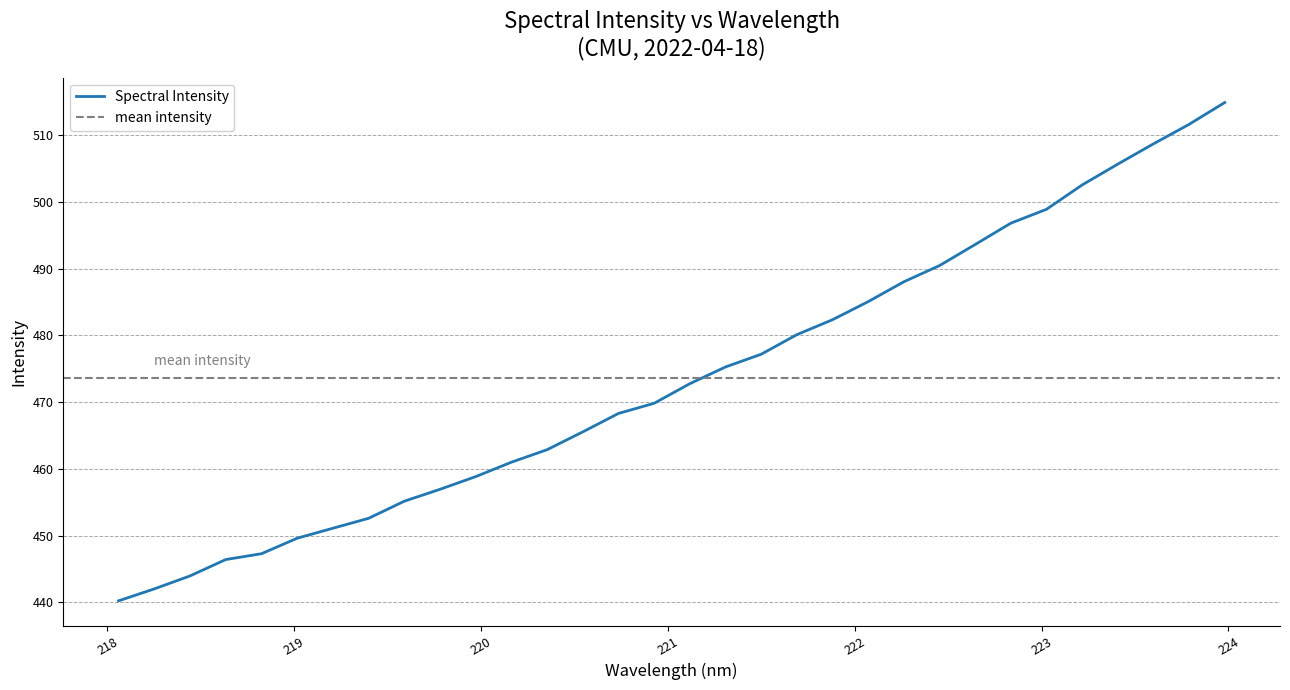

Reading left to right, what are all the values shown in this chart?

218.0596=440.2	218.2508=442.0	218.442=443.9	218.6332=446.4	218.8244=447.3	219.0156=449.6	219.2067=451.1	219.3979=452.6	219.589=455.1	219.7801=456.9	219.9712=458.8	220.1623=461.0	220.3533=462.9	220.5444=465.5	220.7354=468.3	220.9264=469.8	221.1174=472.8	221.3083=475.3	221.4993=477.2	221.6902=480.1	221.8812=482.4	222.0721=485.1	222.263=488.1	222.4538=490.5	222.6447=493.6	222.8355=496.8	223.0264=498.9	223.2172=502.6	223.408=505.7	223.5987=508.7	223.7895=511.7	223.9802=514.9